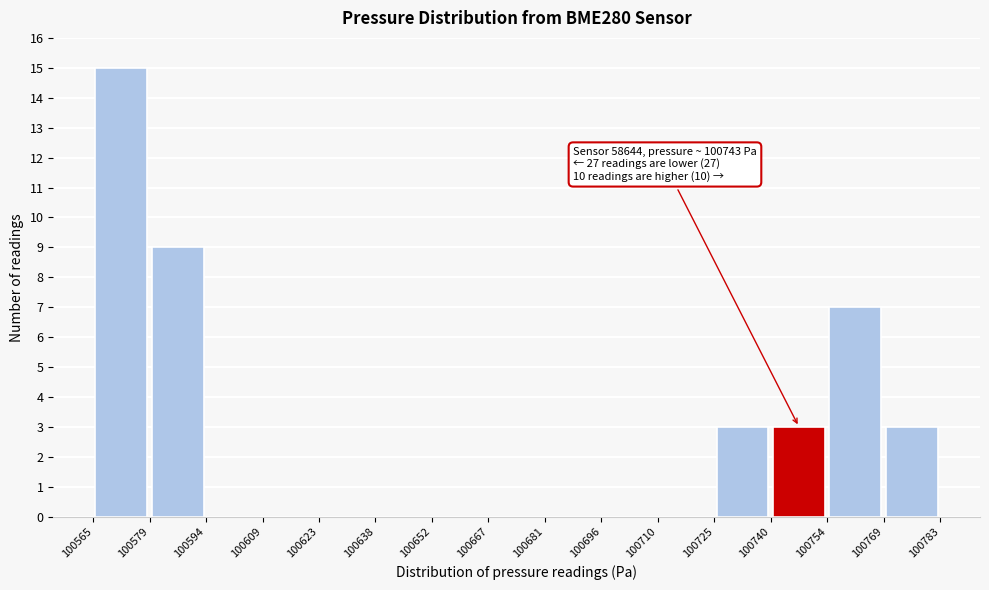

Which range on the x-axis has the tallest bar?

100565 to 100579